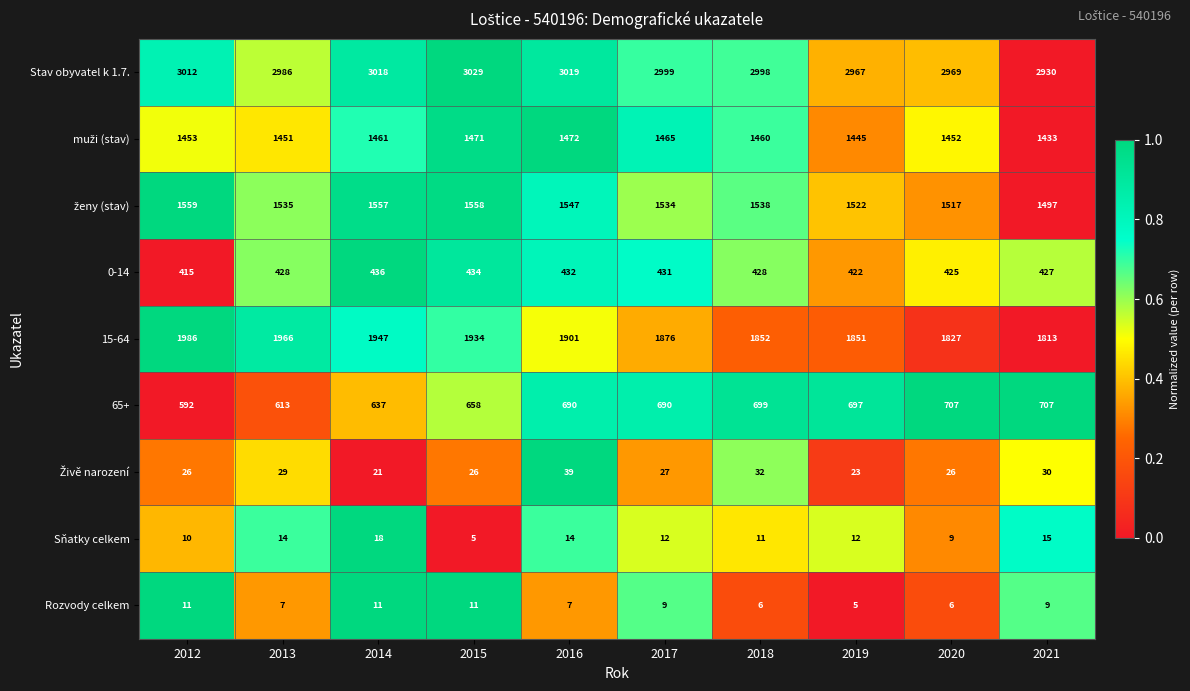

What is the sum of the Sňatky celkem values at 2021 and 2014?

33